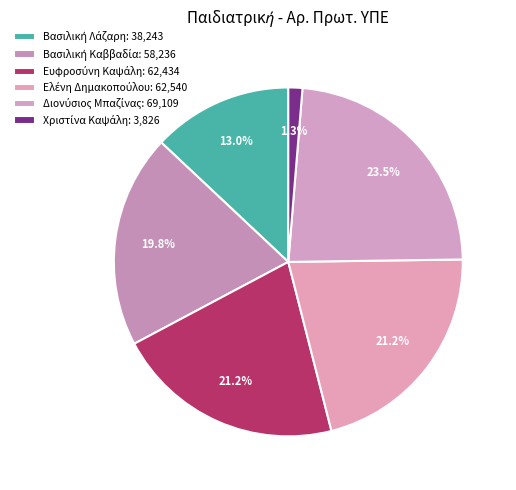

What is the smallest slice in the pie chart?

Χριστίνα Καψάλη